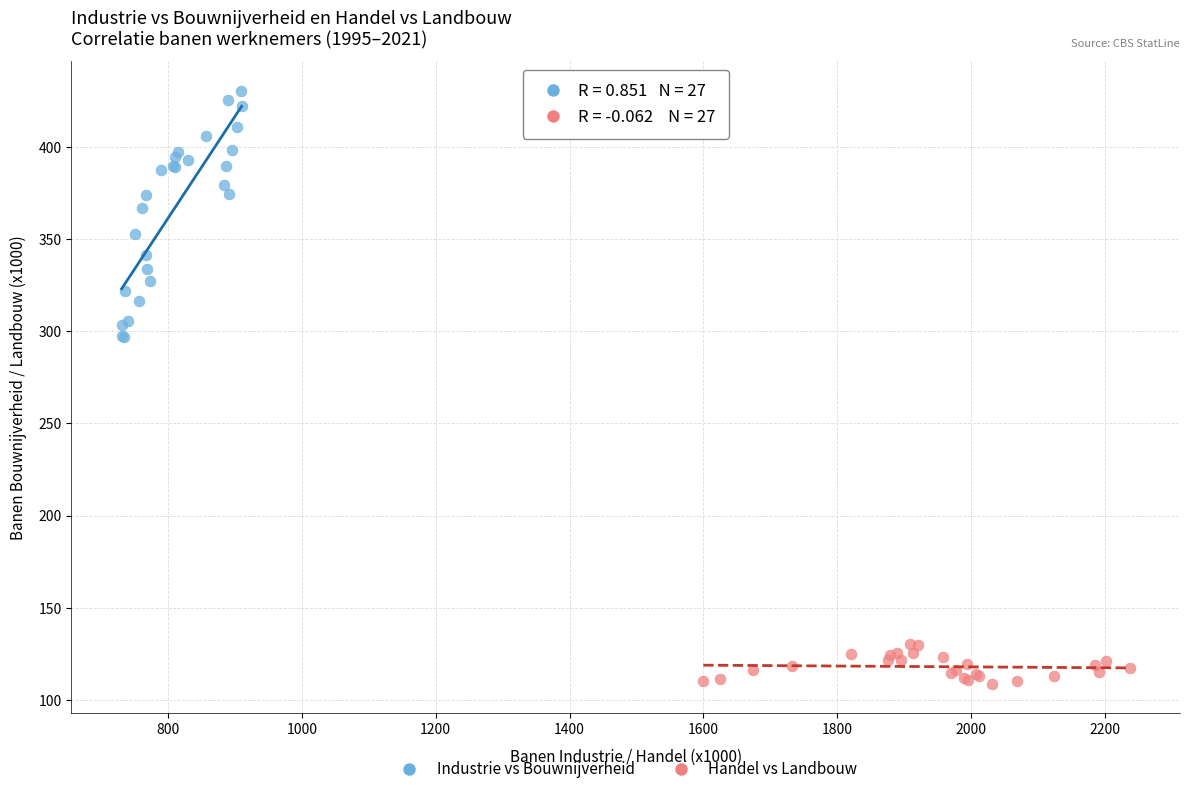

Which series has the largest Y range (max minus min)?

Industrie vs Bouwnijverheid